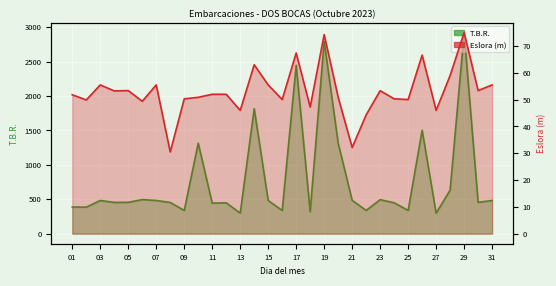

Between 05 and 31, which series saw the biggest shift?

T.B.R.